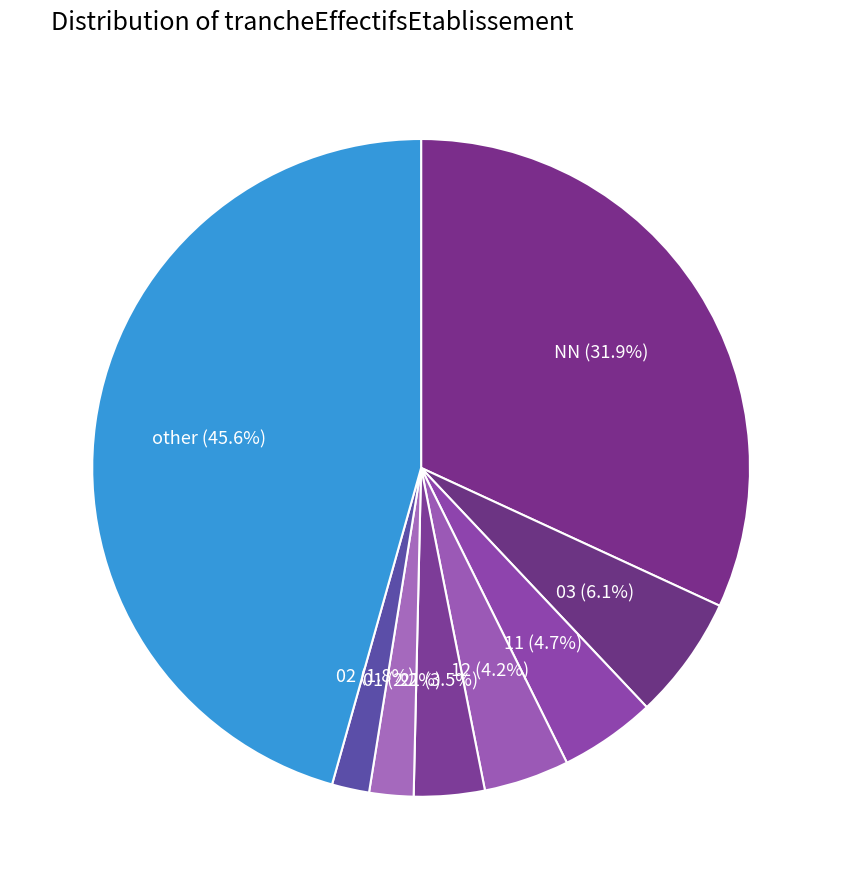

Is 03 the majority of the pie?

No